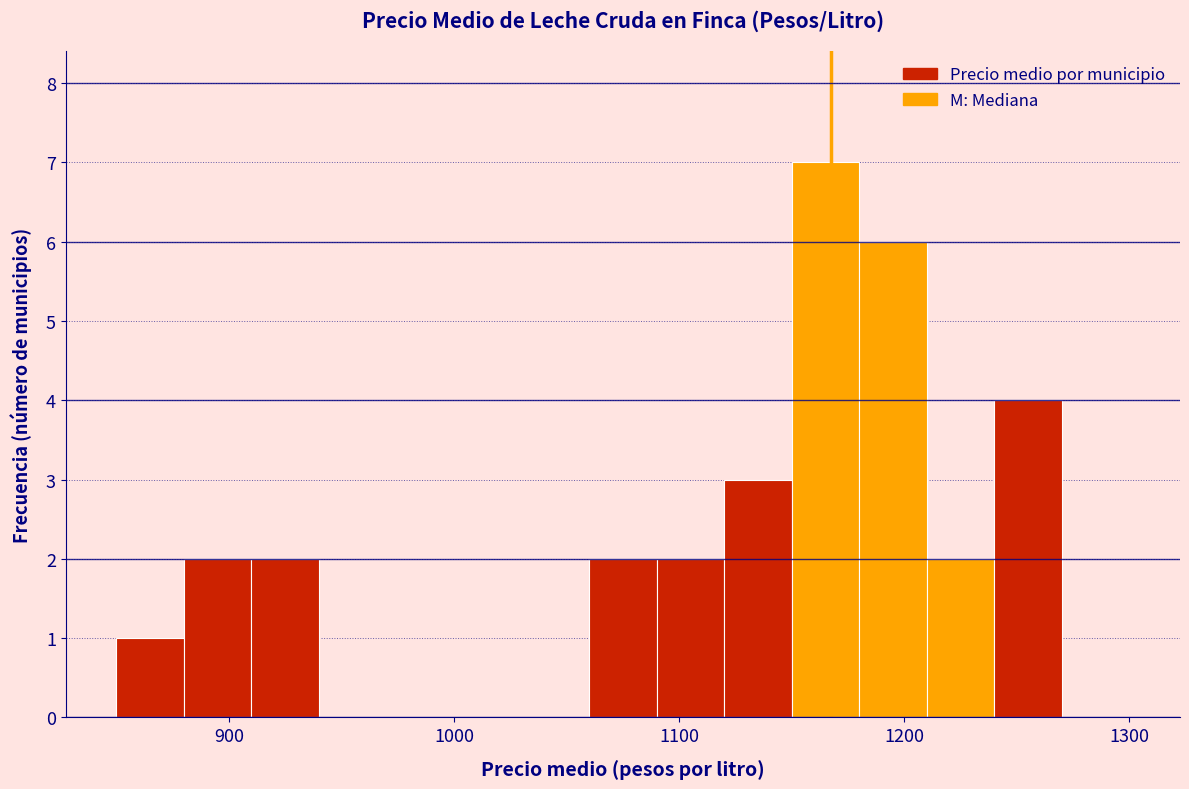

Around what value on the x-axis is the tallest bar? Give the approximate position of its centre, as read against the axis.

1170